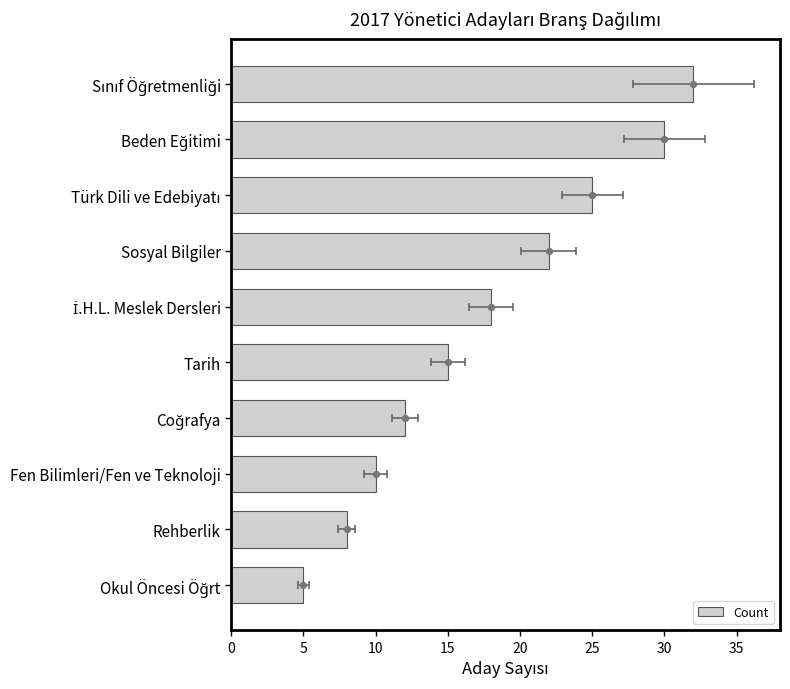

Between Türk Dili ve Edebiyatı and Rehberlik, which is larger?

Türk Dili ve Edebiyatı